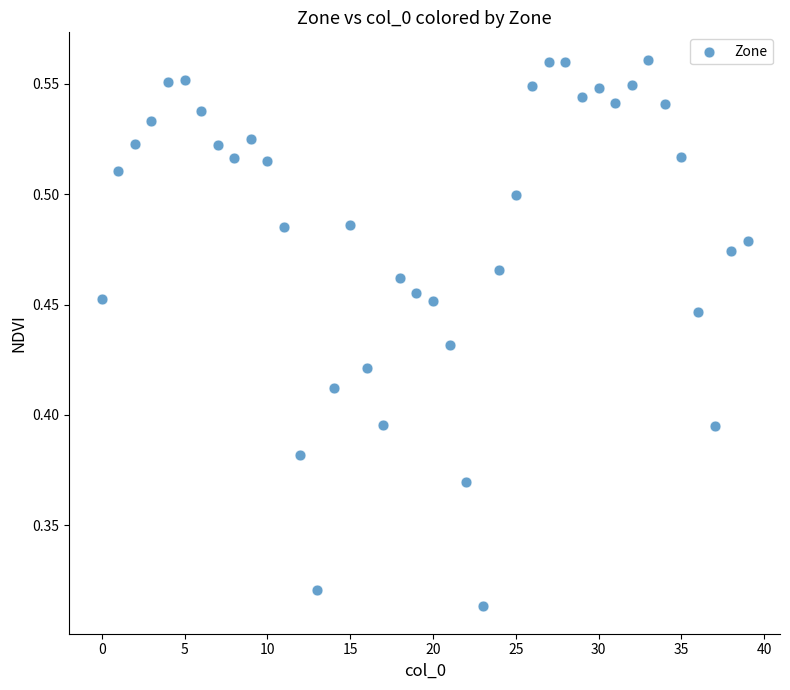

How many data points are displayed?

40